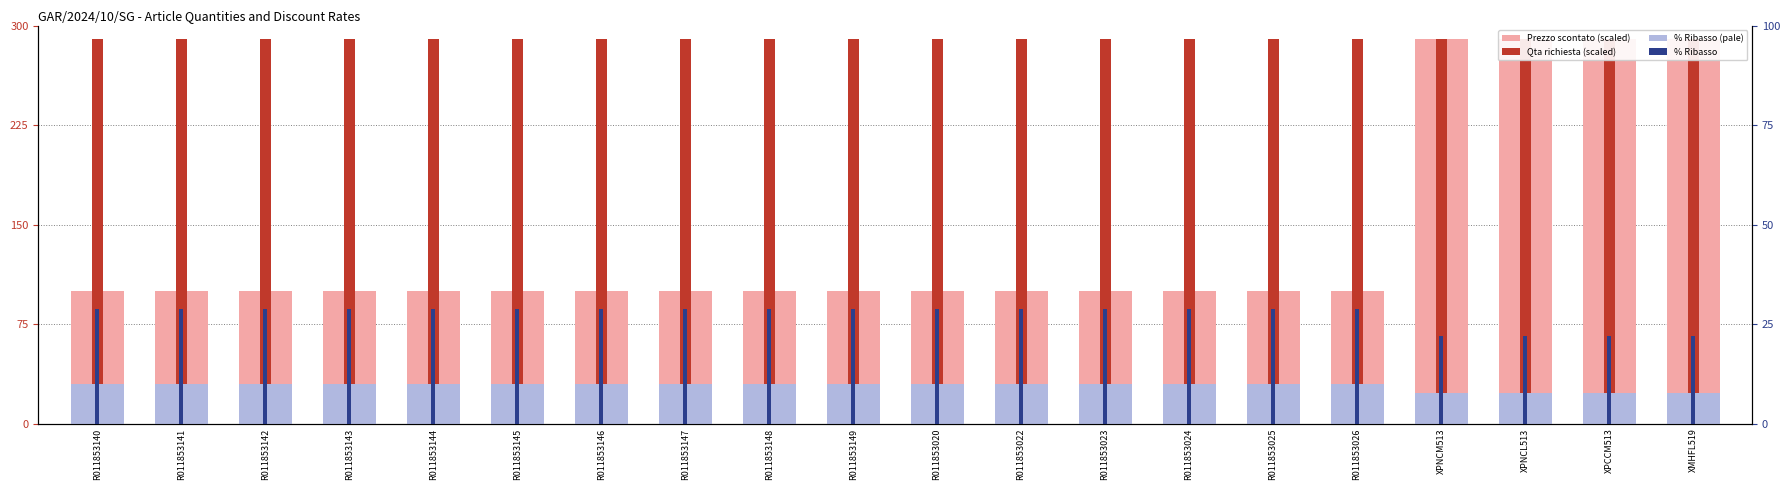

What is the sum of all Qta richiesta (scaled) values?

5800.0